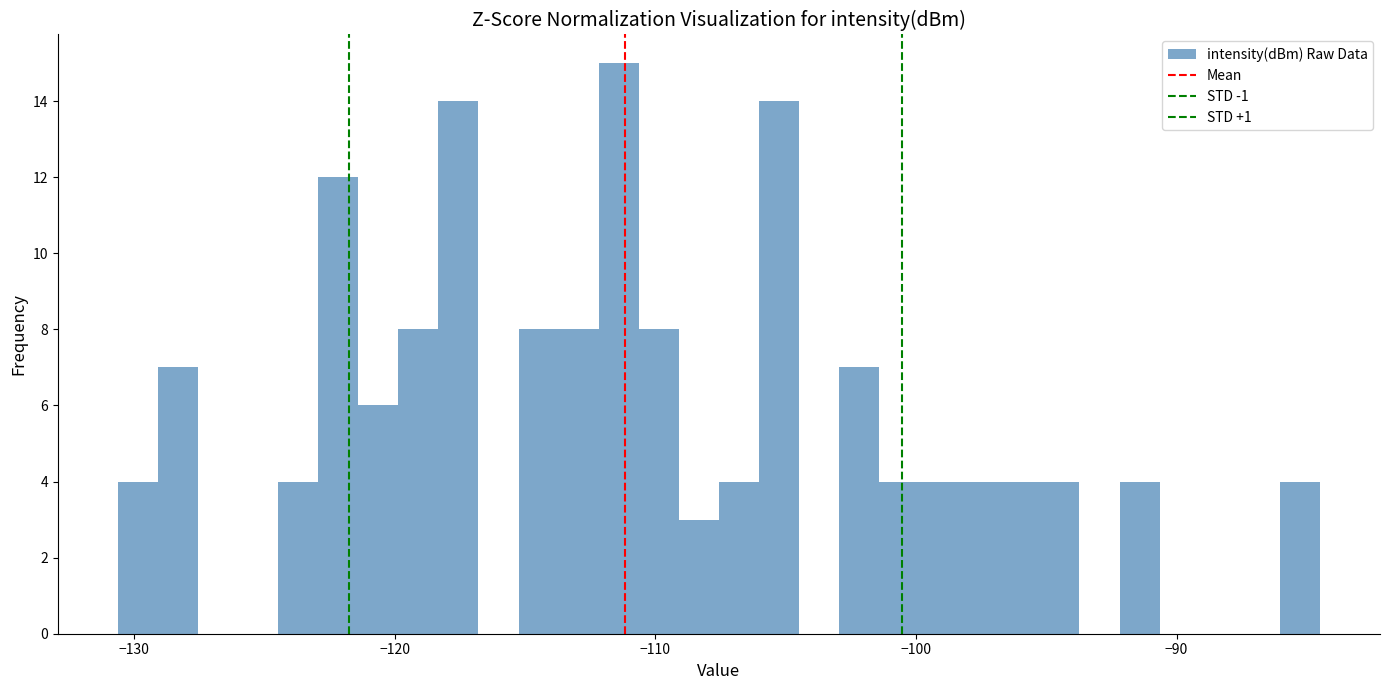

Read against the x-axis, roughly where is the centre of the tallest bar?

-111